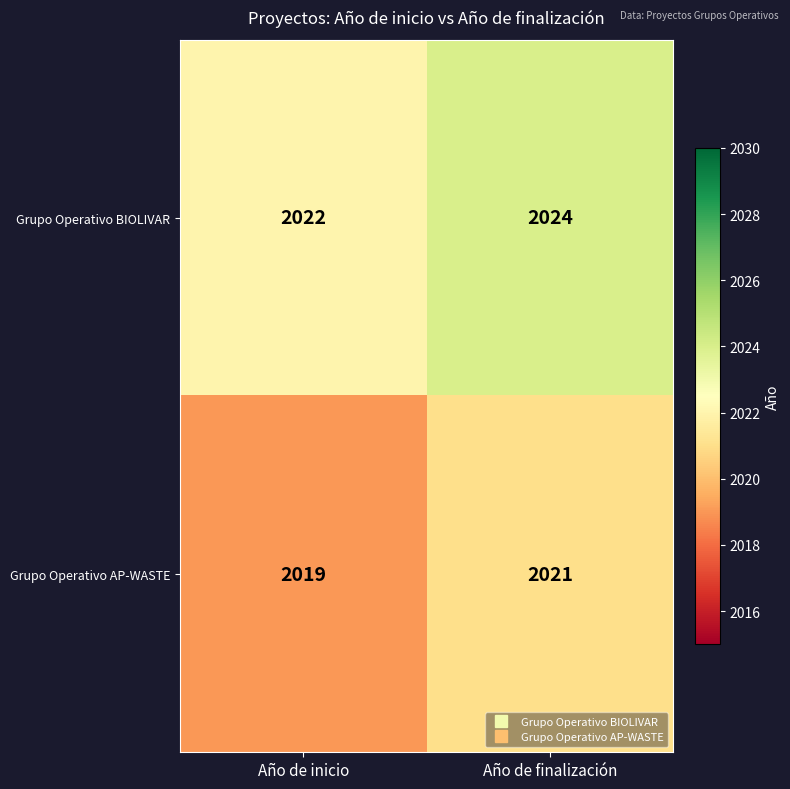

What is the sum of the Grupo Operativo AP-WASTE values at Año de inicio and Año de finalización?

4040